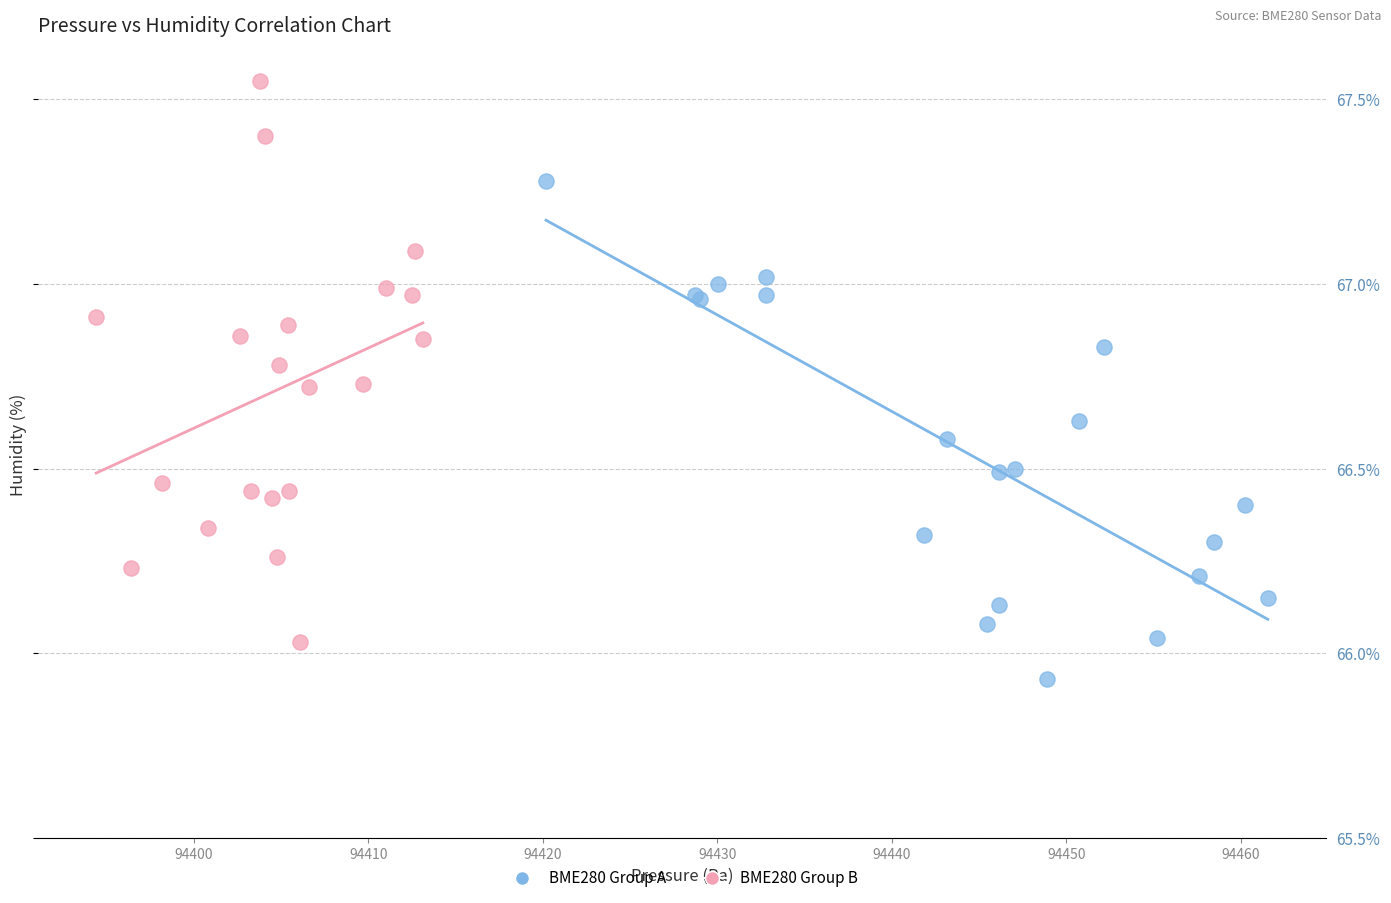

What are all the series names shown in the legend?

BME280 Group A, BME280 Group B